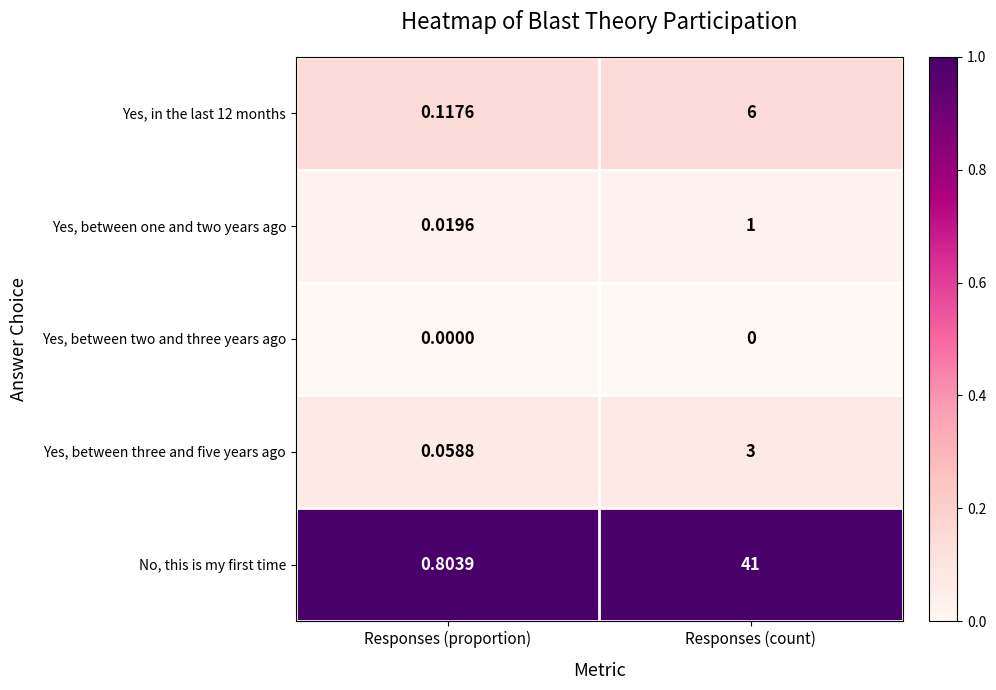

At which category is the sum across all series the highest?

Responses (count)